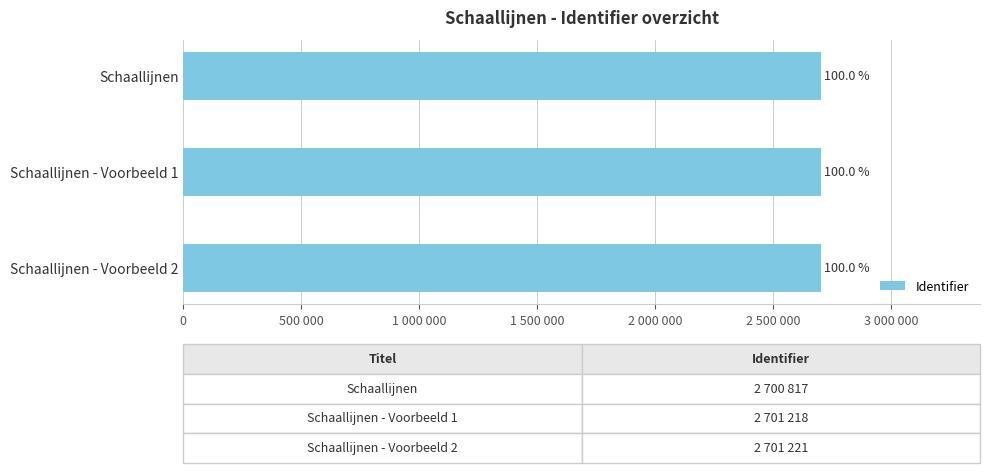

Does the chart contain stacked bars?

No